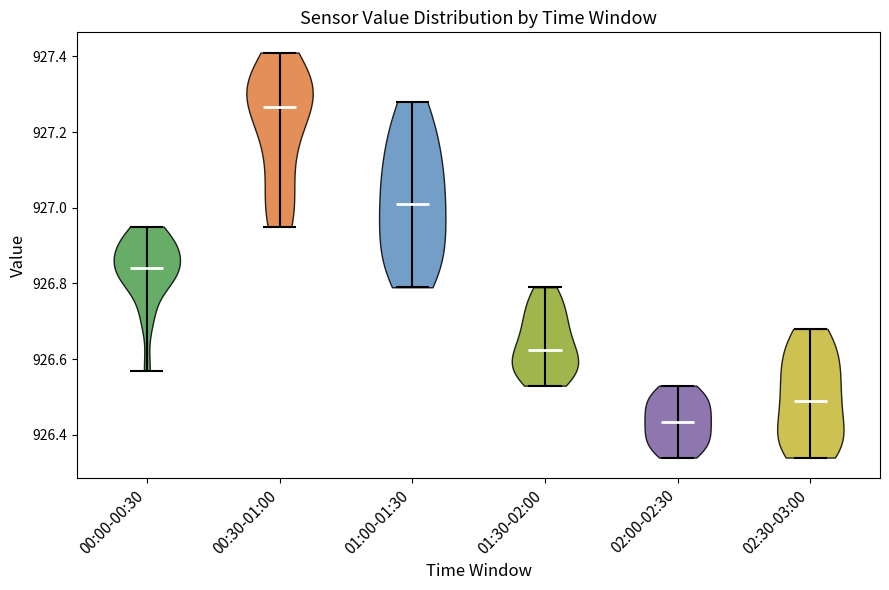

Which violin has the highest median line?

00:30-01:00